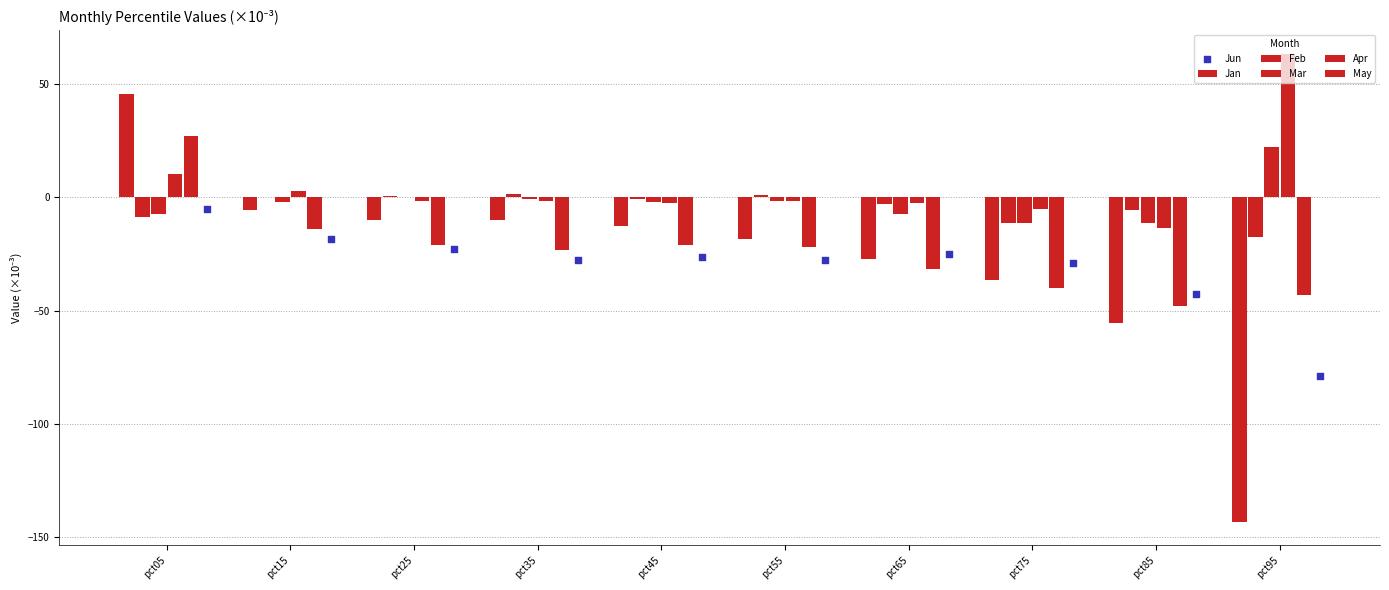

What are all the series names shown in the legend?

Jan, Feb, Mar, Apr, May, Jun